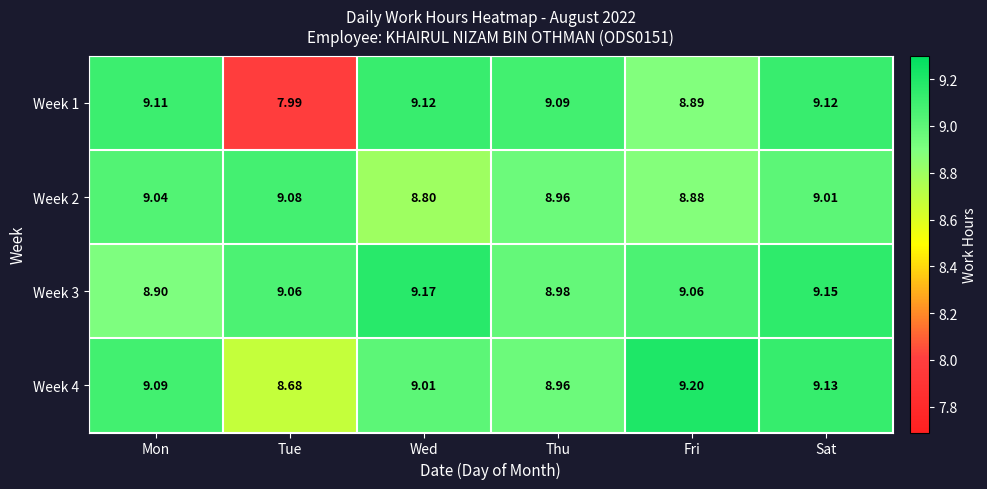

Which category has the lowest value in the Week 1 series?

Tue